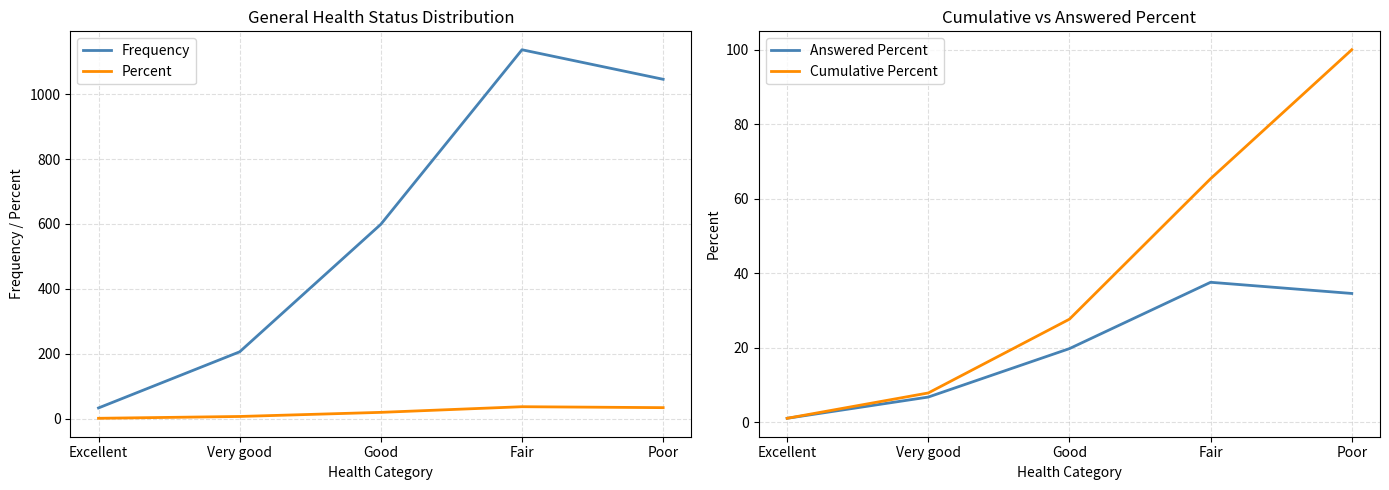

Is this an area chart (filled region under the line)?

No